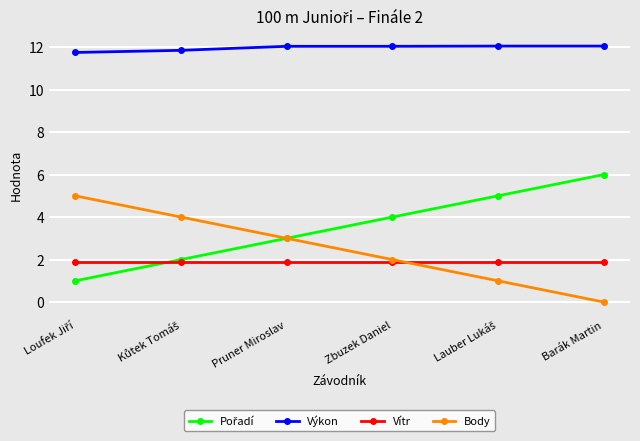

What is the difference between the highest and lowest values at Zbuzek Daniel?

10.1